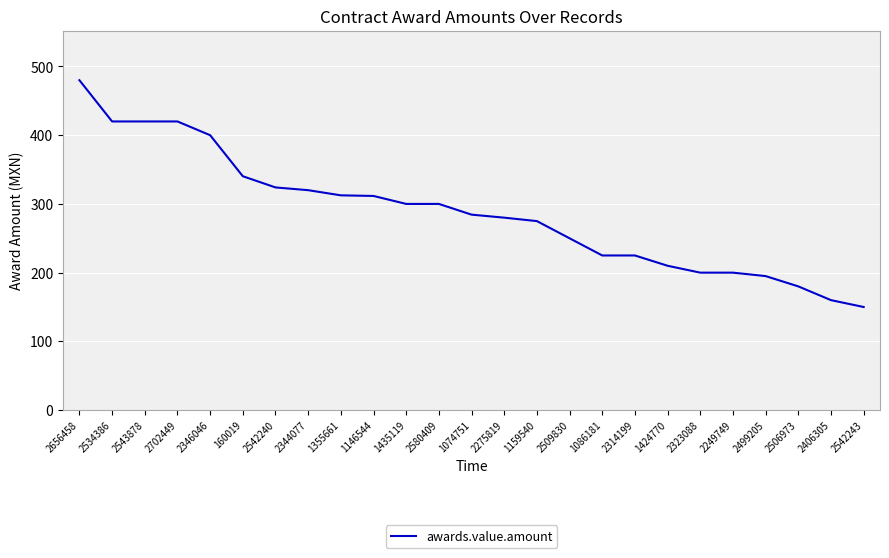

What is the greatest value displayed?

480.0